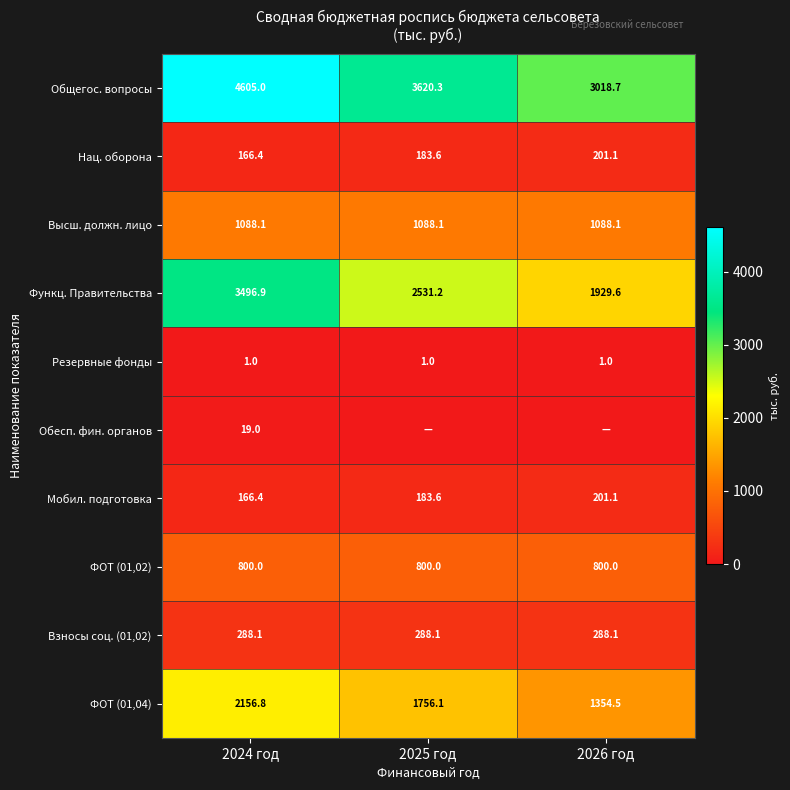

At which category is the sum across all series the highest?

2024 год